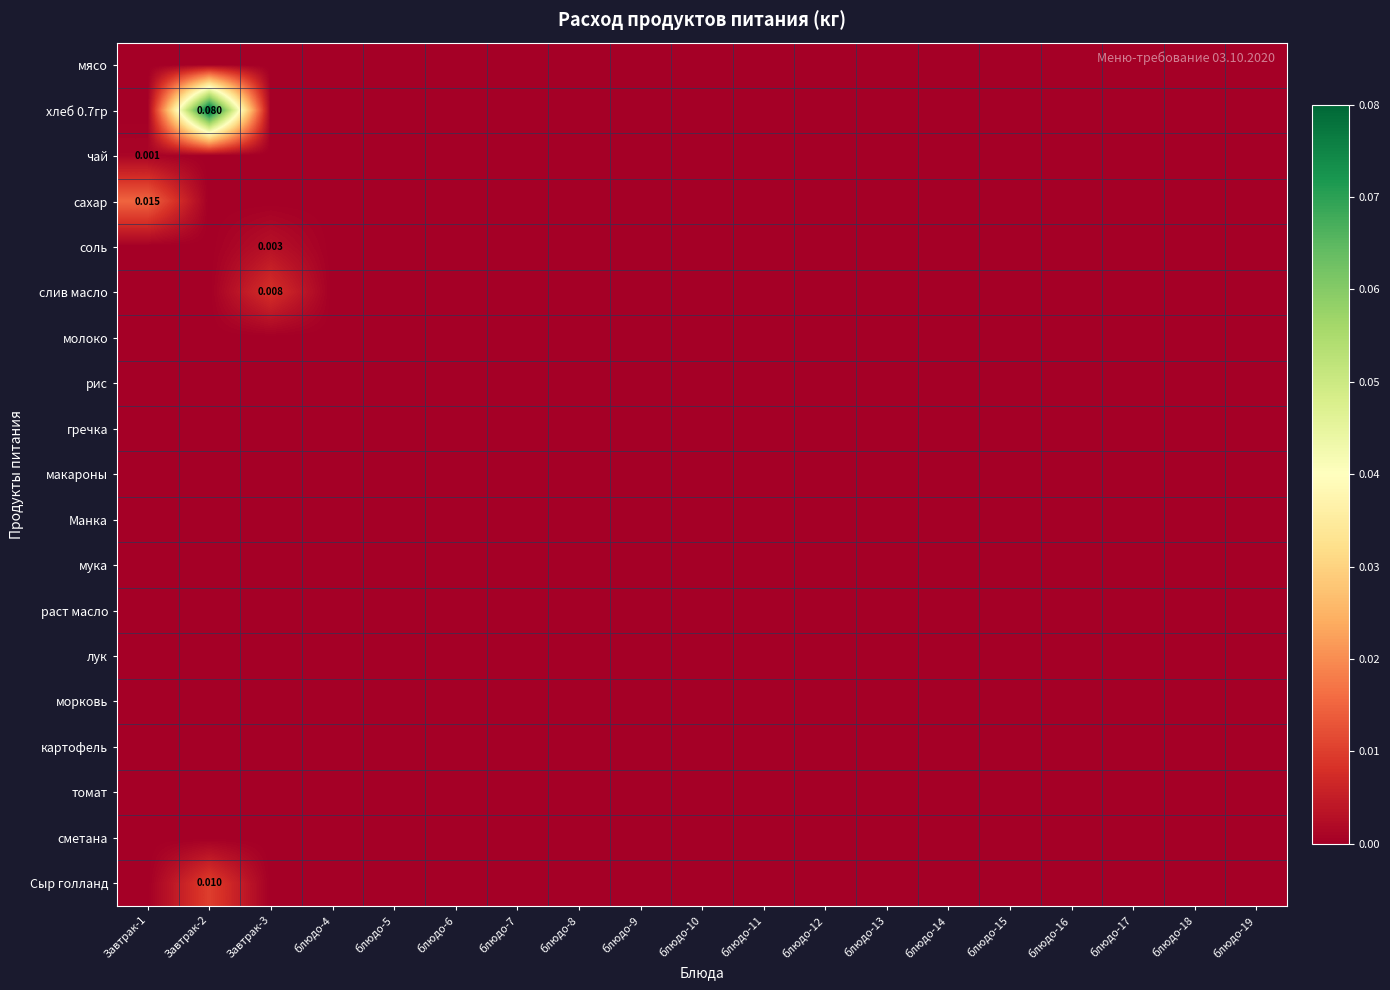

Is it true that соль equals 0.0 at Завтрак-3?

True